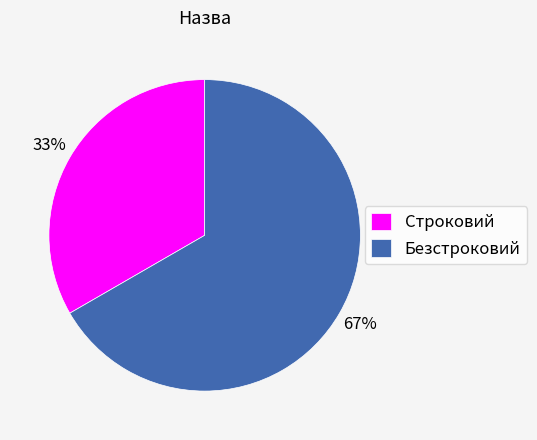

Is the sum of Безстроковий and Строковий greater than half?

Yes